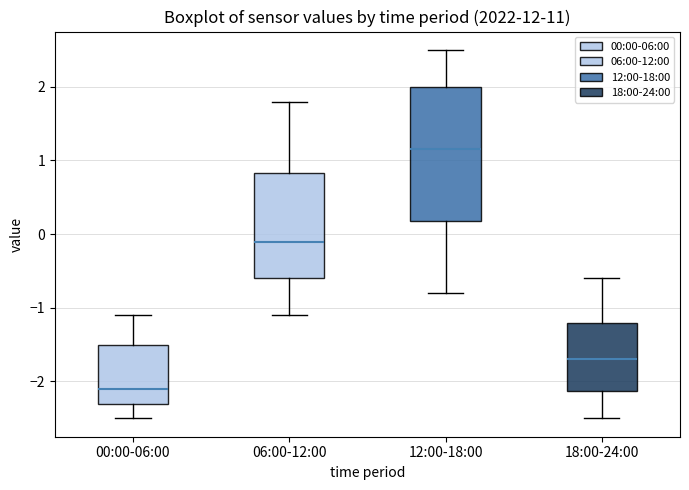

Where does the lower whisker of the box for 06:00-12:00 end on the y-axis? The values are not printed on the chart, so give them approximately, as read against the axis.

-1.1